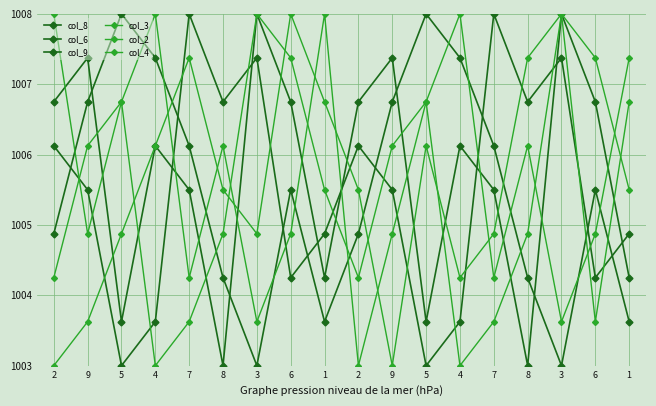

Which series changed the most between 2 and 5?

col_2